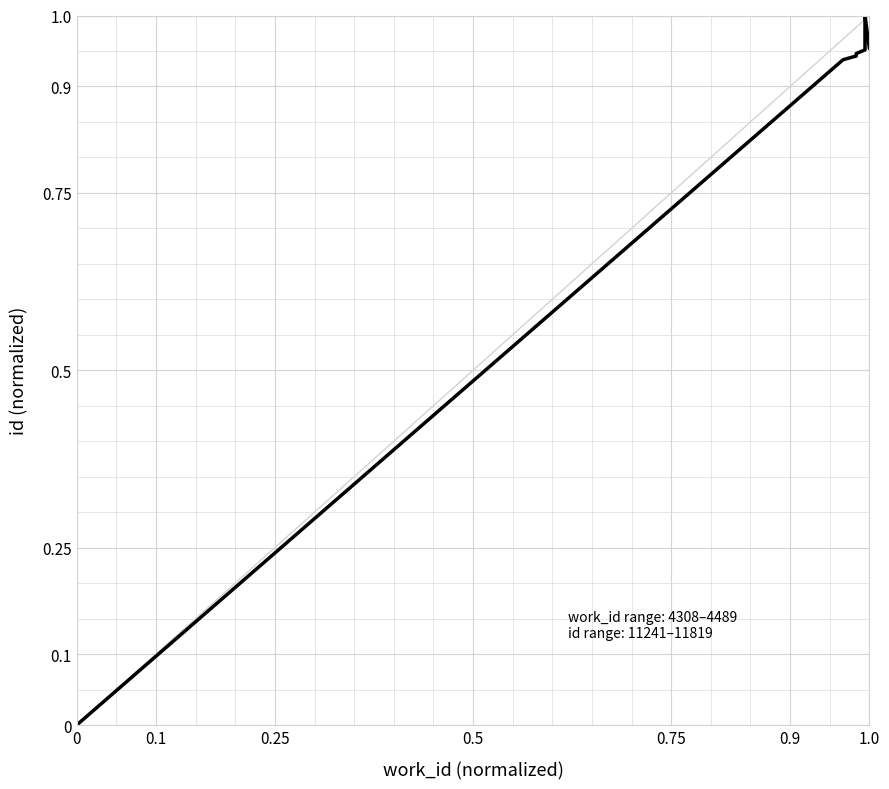

The chart shows a value of 1.6 at 0.5. True or false?

False